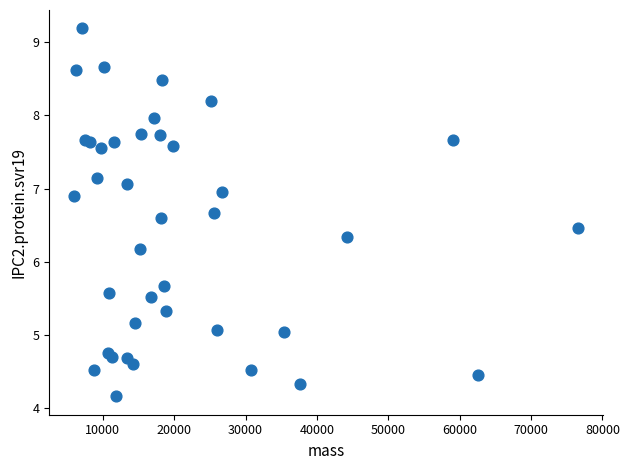

What Y value in the scatter plot is closest to 6?

6.2